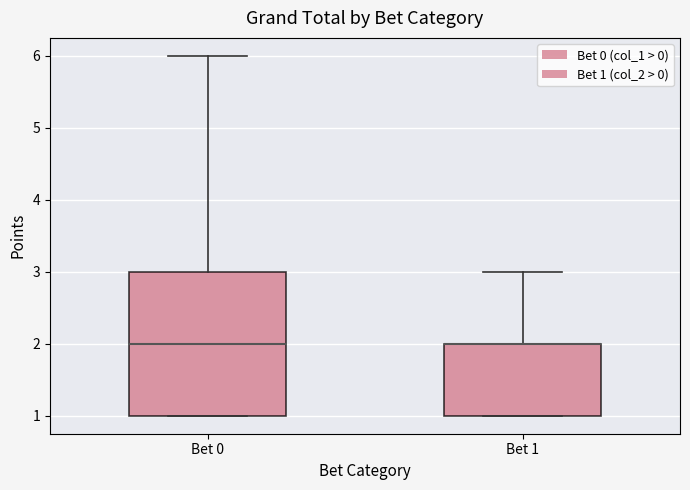

Reading left to right, read every box against the y-axis: the position of its median line, the range the box covers, and the ends of its whiskers. The values are not printed on the chart, so give them approximately, as read against the axis.

Bet 0: median 2, box 1 to 3, whiskers 1 to 6
Bet 1: median 2 (drawn on the box's upper edge), box 1 to 2, whiskers 1 to 3